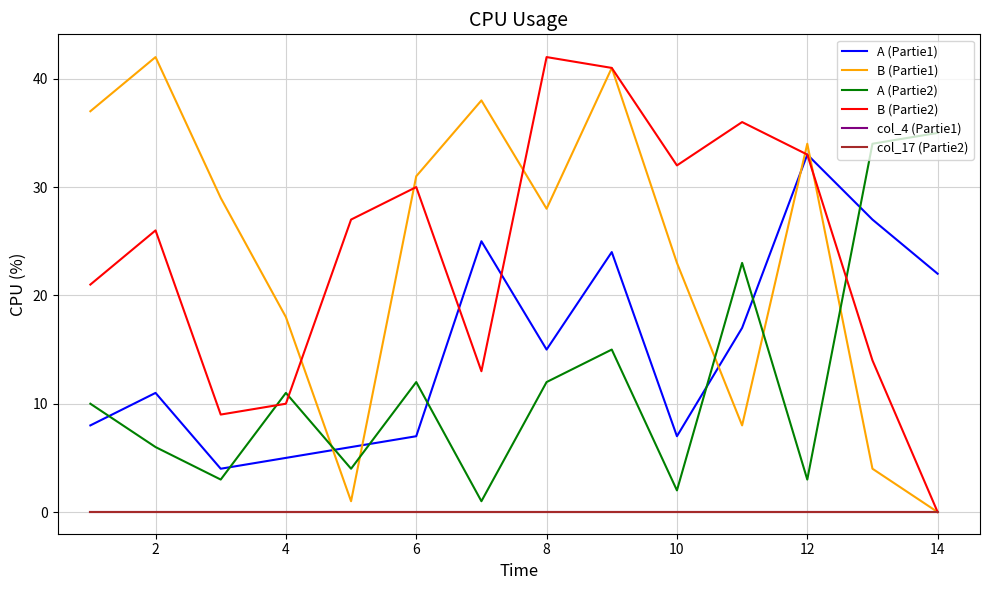

True or false: B (Partie2) and col_17 (Partie2) cross at least once.

False